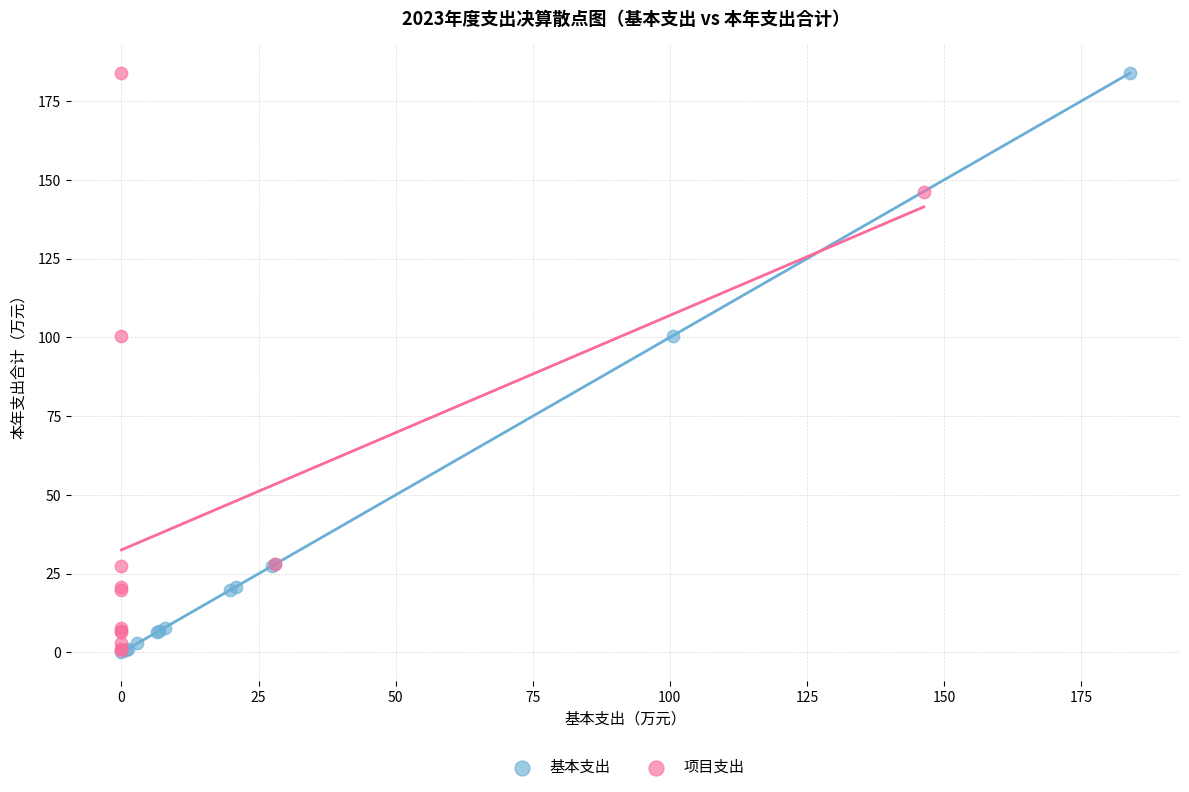

What are all the series names shown in the legend?

基本支出, 项目支出